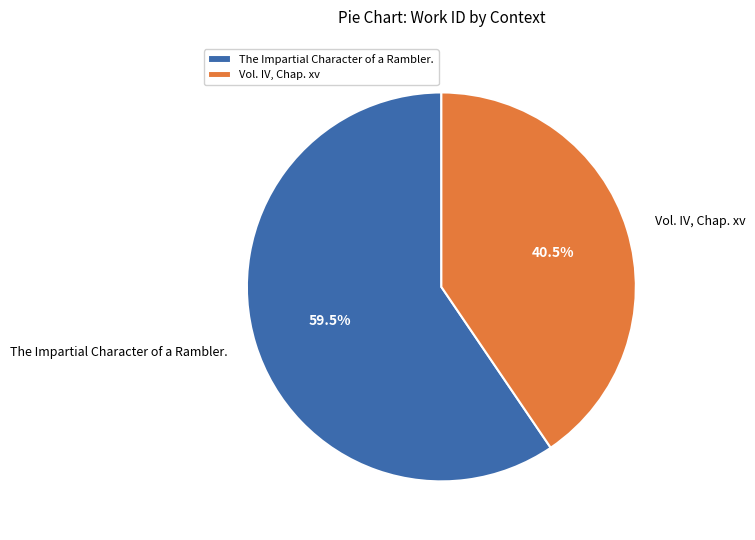

Which slice is the largest?

The Impartial Character of a Rambler.